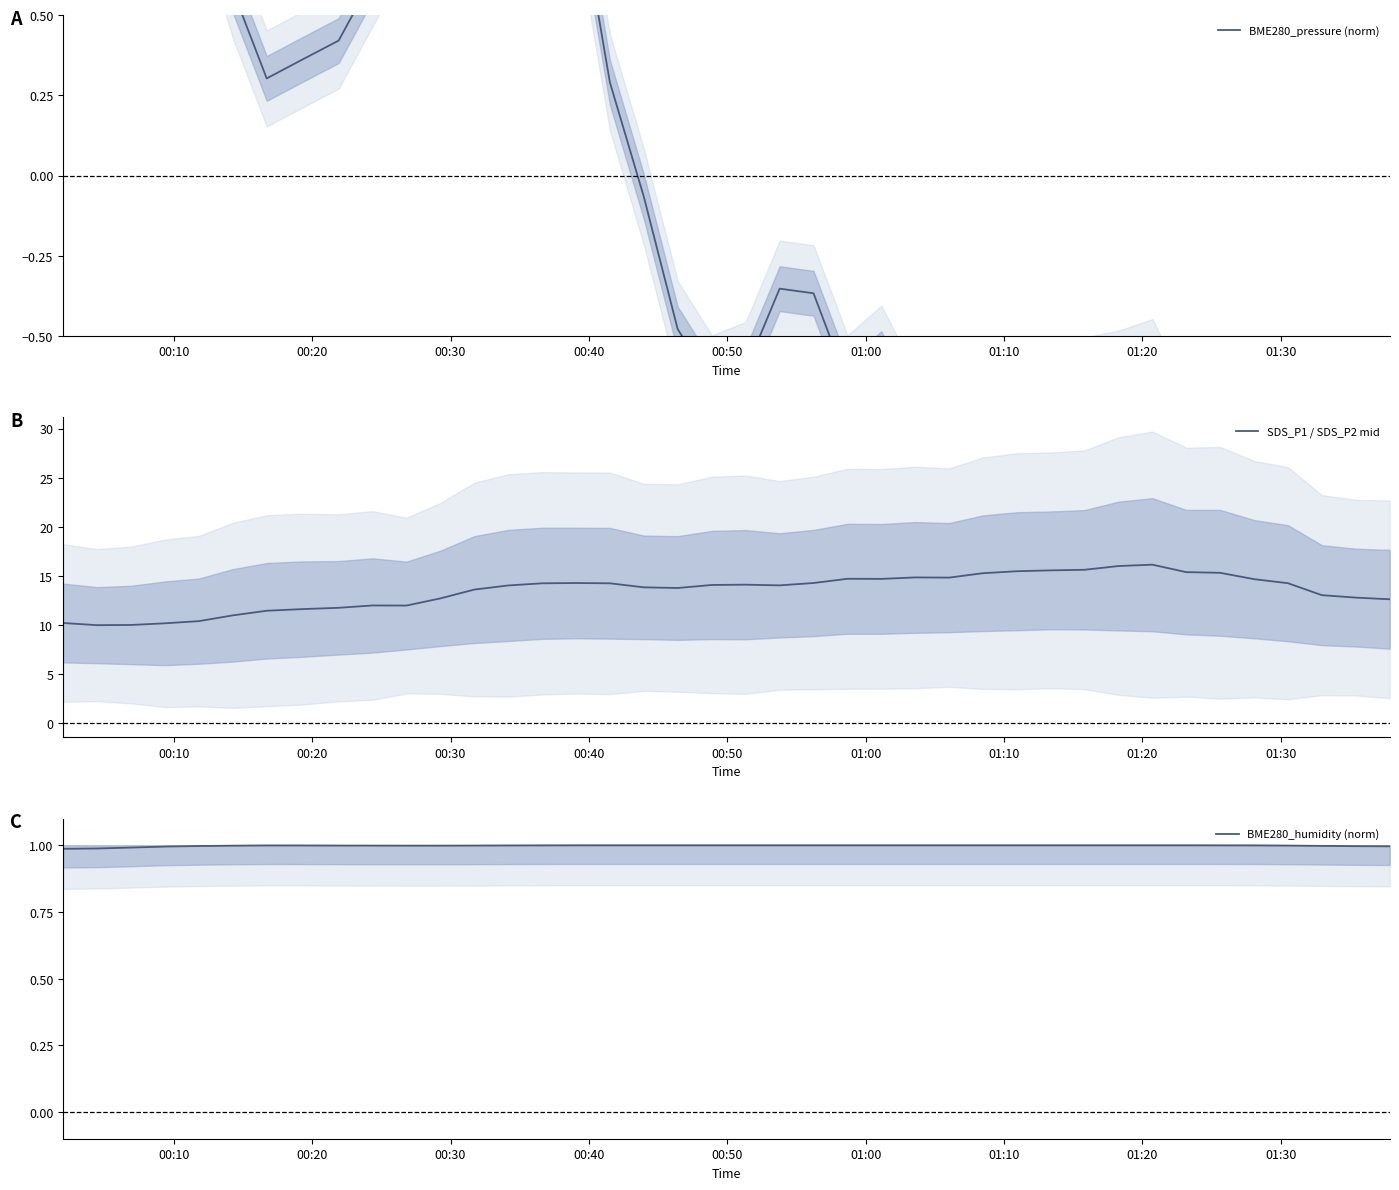

What is the greatest value displayed?

16.1